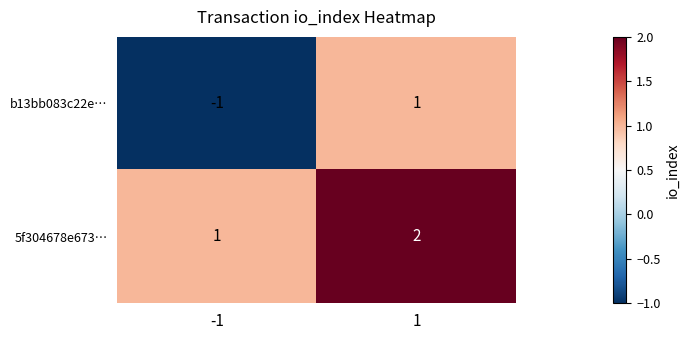

Reading left to right, extract all data points from this chart.

b13bb083c22e…: -1=-1	1=1
5f304678e673…: -1=1	1=2